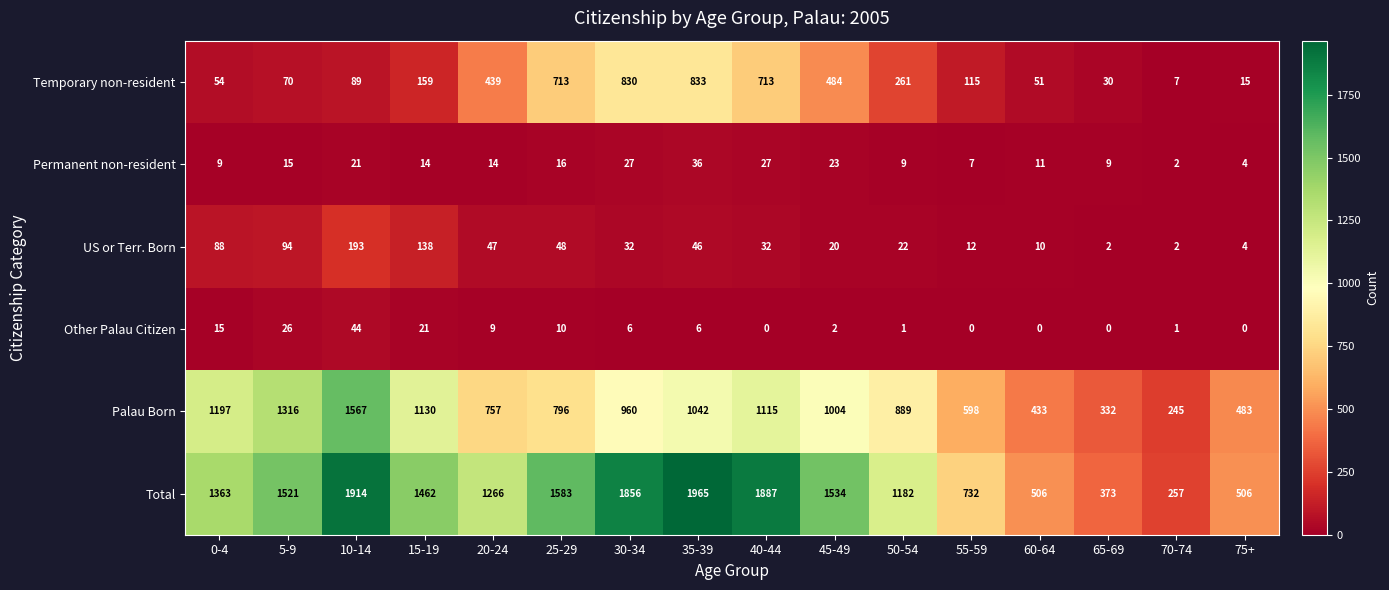

What is the difference between the maximum and minimum values in the US or Terr. Born series?

191